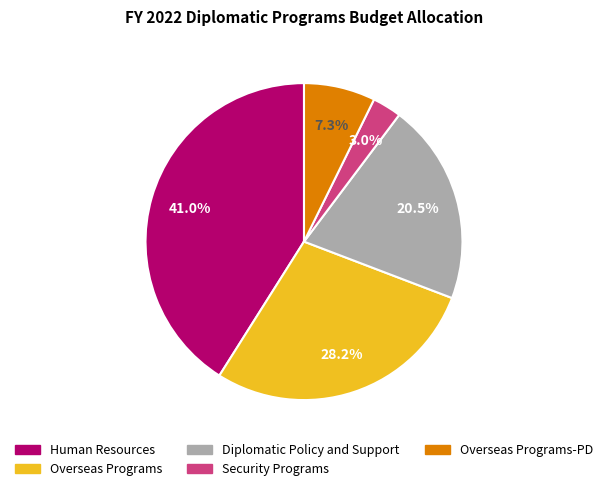

Is there any slice that represents more than half of the pie?

No